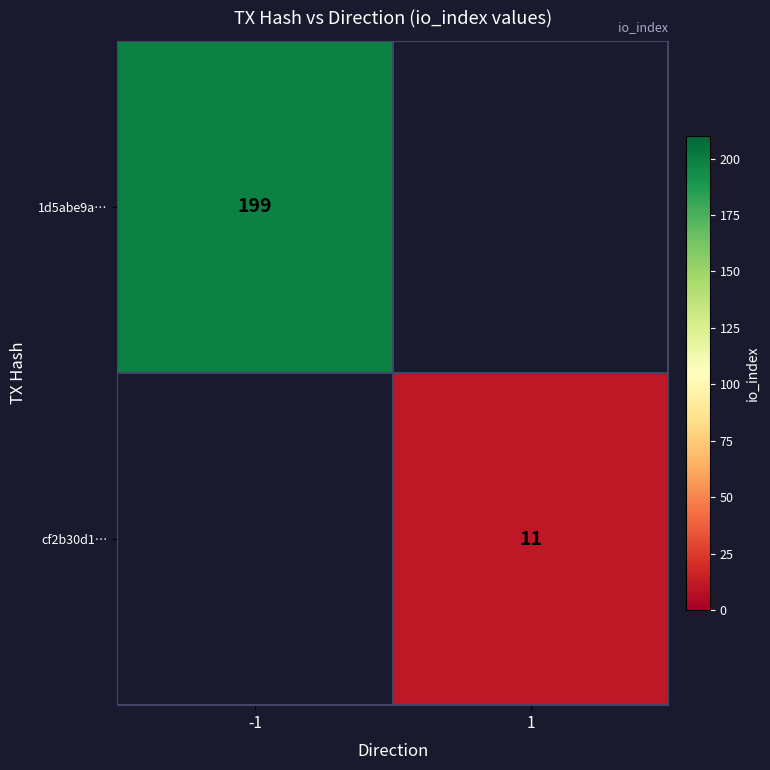

Is it true that 1d5abe9a… equals 309 at -1?

False